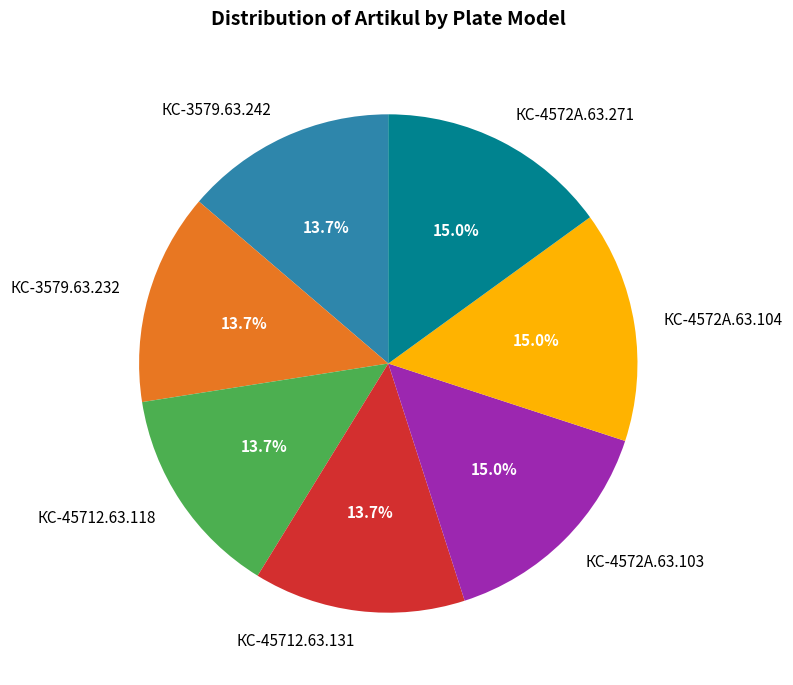

Between КС-4572А.63.271 and КС-45712.63.118, which is larger?

КС-4572А.63.271